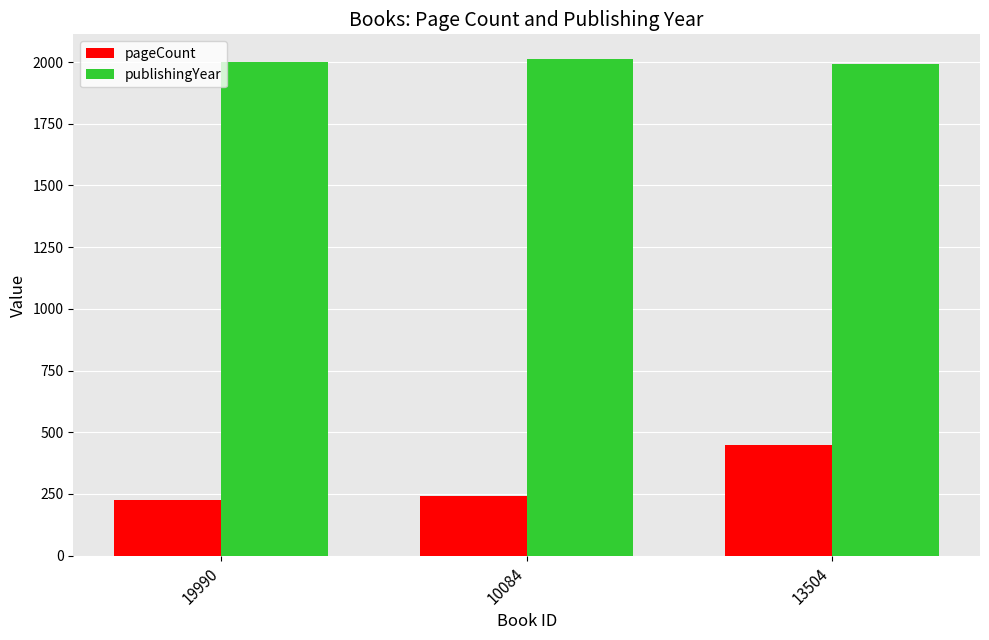

Which series has the widest spread of values?

pageCount